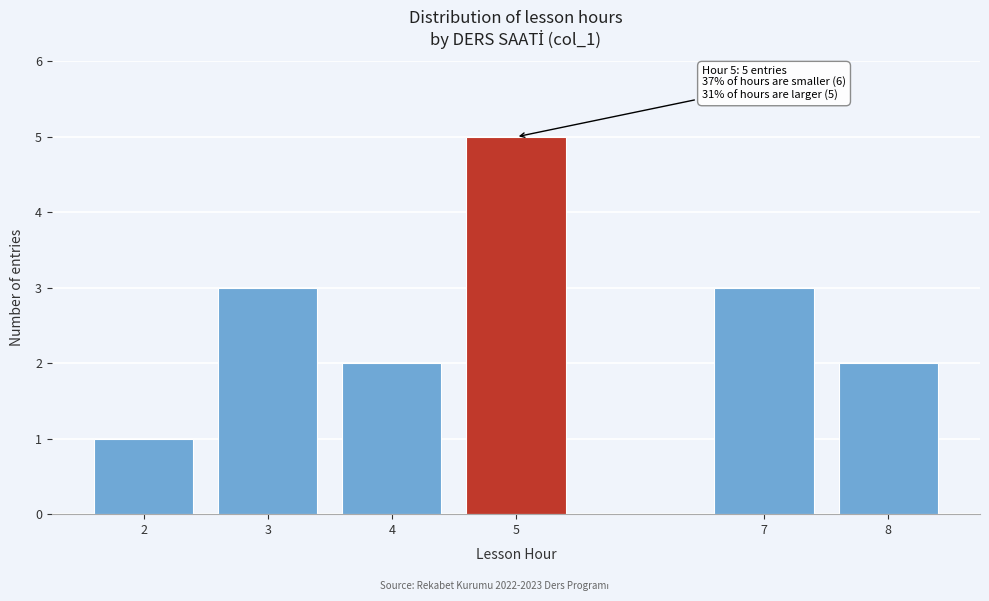

Reading left to right, extract all data points from this chart.

2=1	3=3	4=2	5=5	7=3	8=2